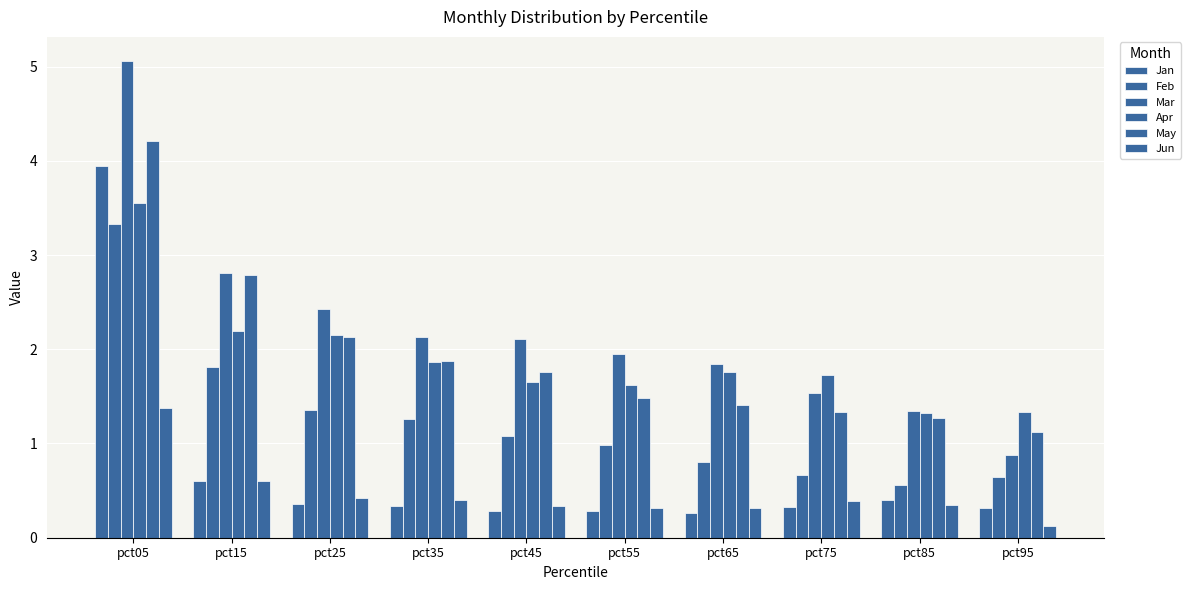

Is the value of Jan at pct35 greater than the value of May at pct45?

No